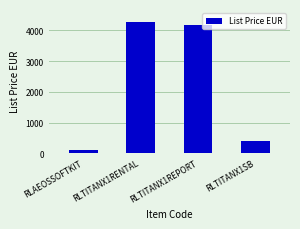

List the labels in order of value, smallest first.

RLAEOSSOFTKIT, RLTITANX1SB, RLTITANX1REPORT, RLTITANX1RENTAL